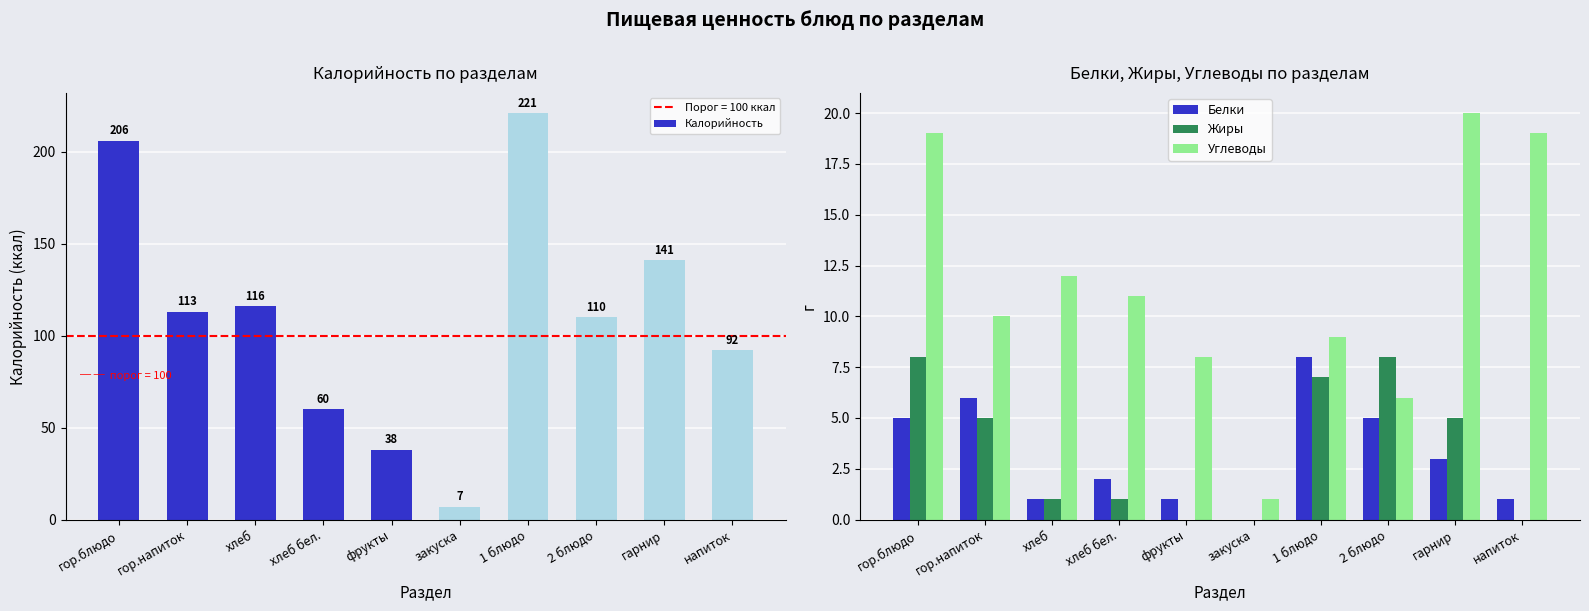

Which series has the largest total across all categories?

Калорийность